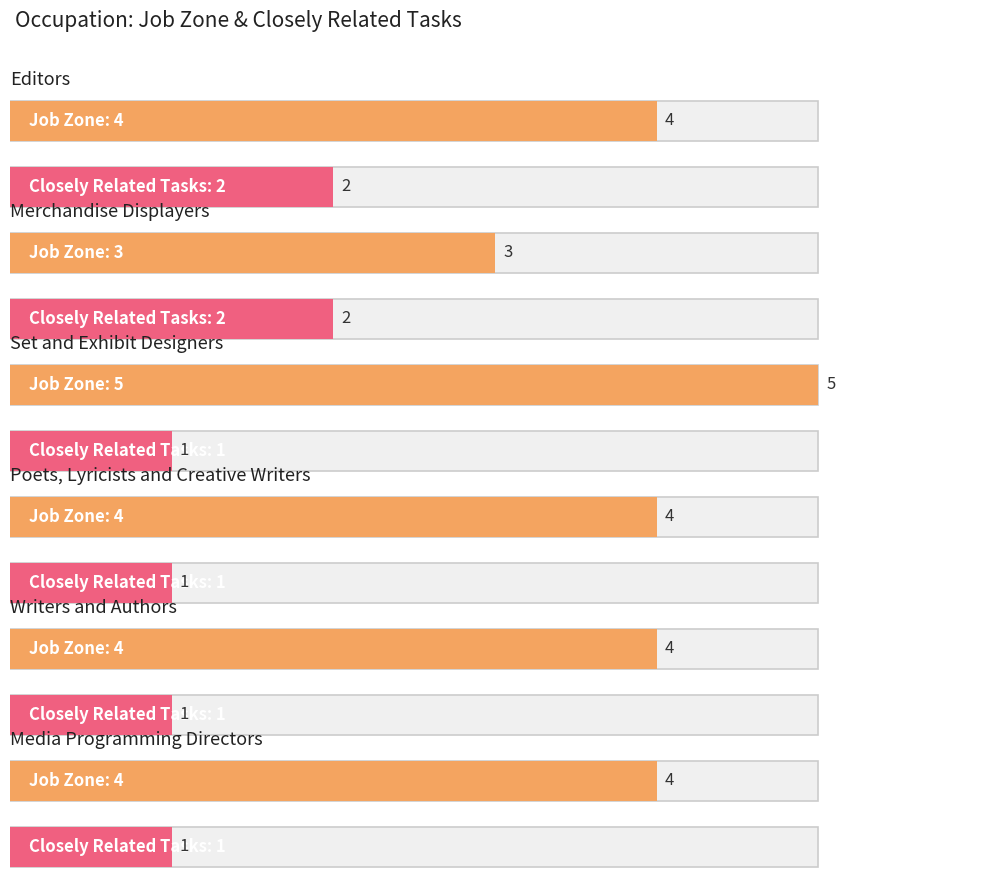

Which series has the widest spread of values?

Job Zone